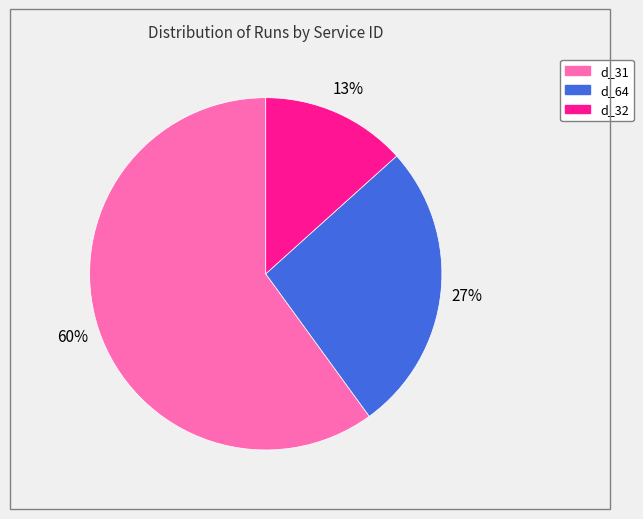

To the nearest percent, what is the difference between the largest and smallest slice percentages?

47%